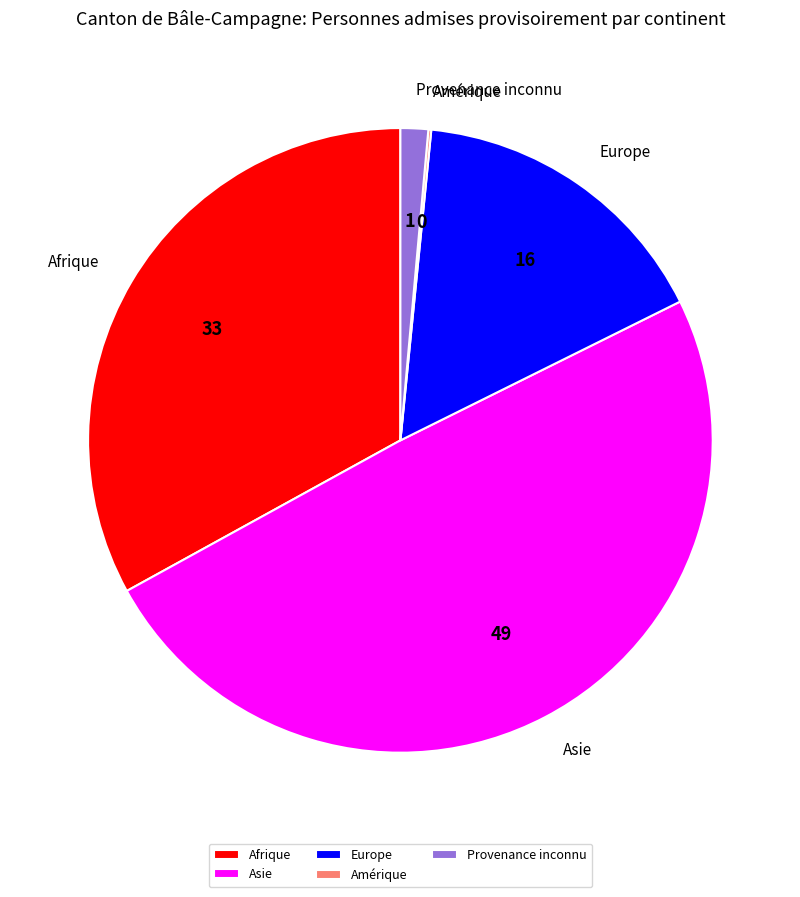

Which slice is the largest?

Asie